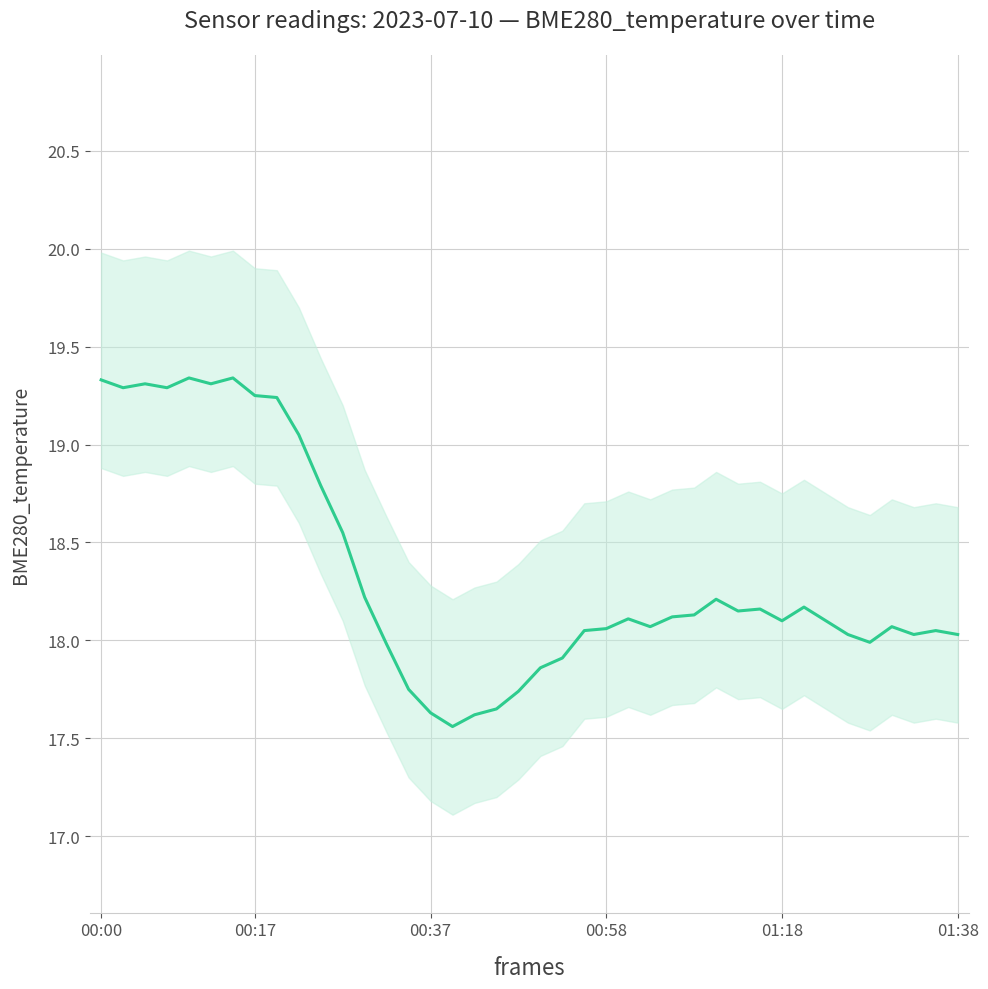

Approximately how many times larger is the value at 27 compared to 12?

1.0